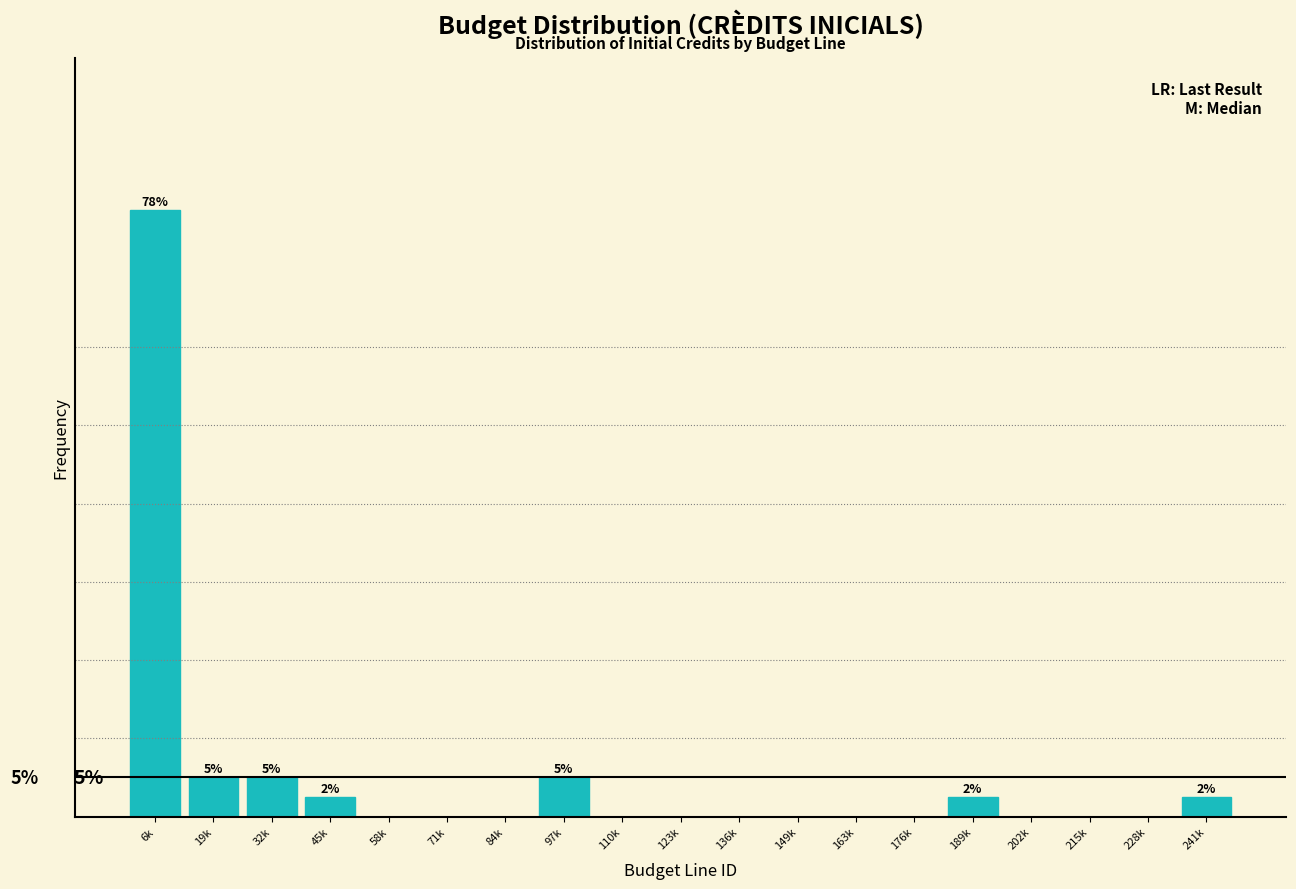

Are the bars horizontal?

No